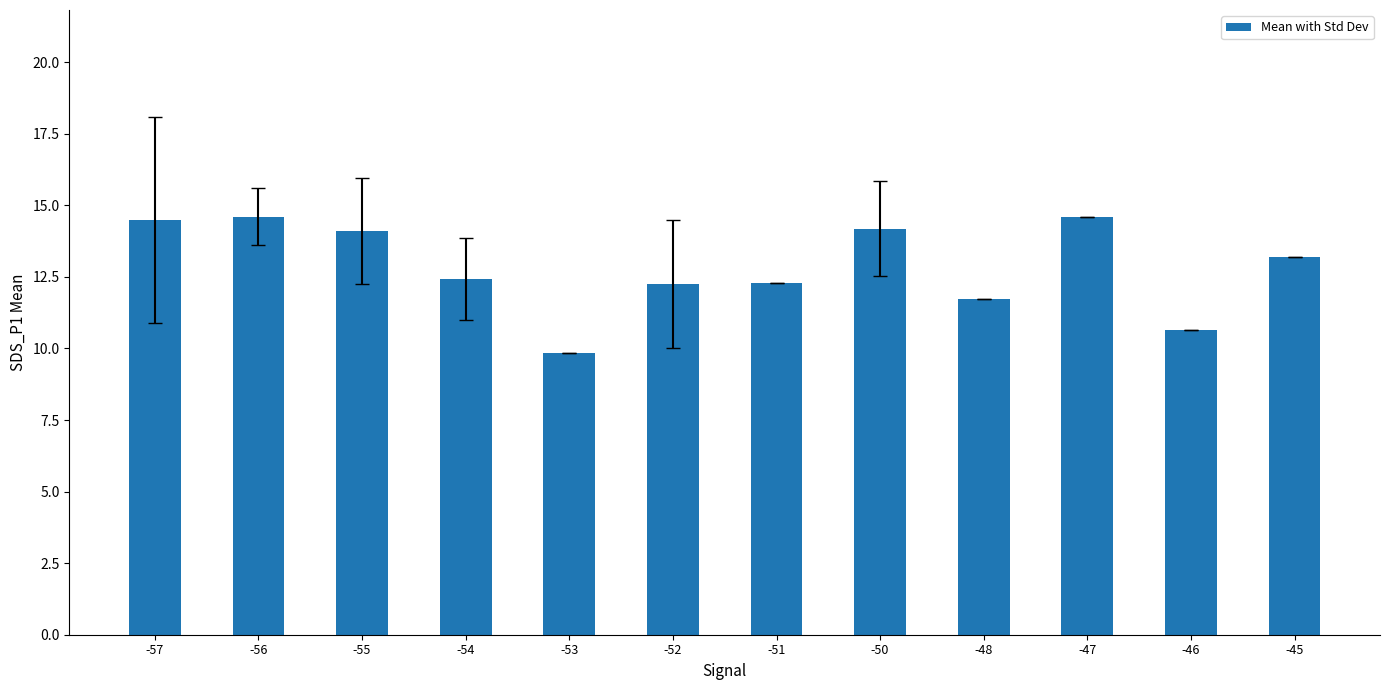

What is the average value?

12.9